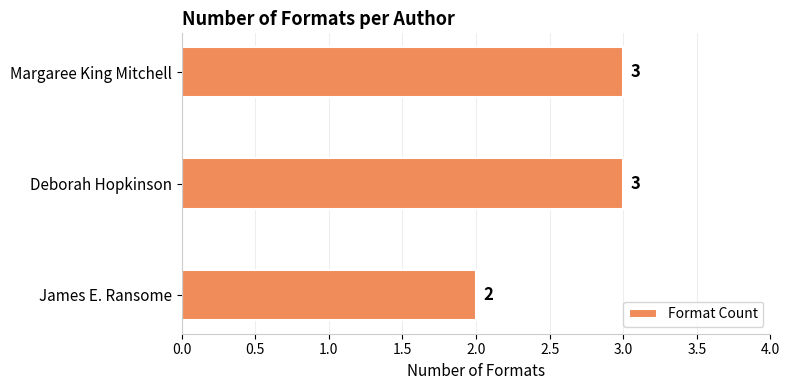

What is the maximum value shown in the chart?

3